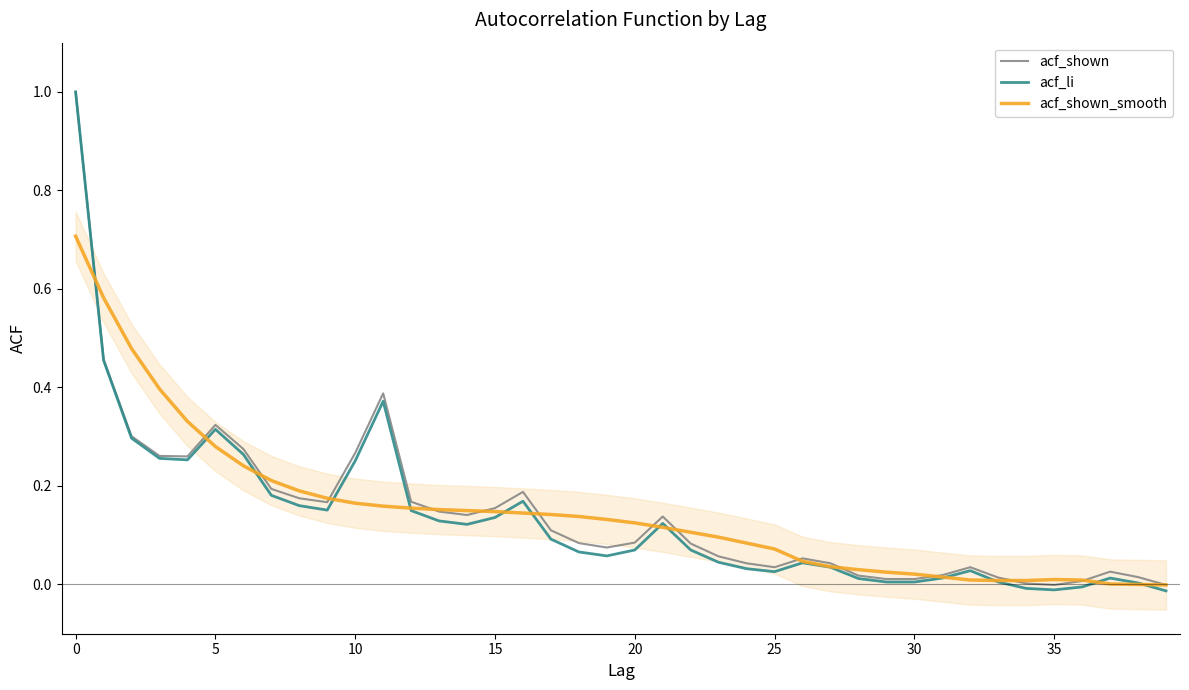

Reading left to right, transcribe all the data shown in this chart.

acf_shown: 1.0	0.5	0.3	0.3	0.3	0.3	0.3	0.2	0.2	0.2	0.3	0.4	0.2	0.1	0.1	0.2	0.2	0.1	0.1	0.1	0.1	0.1	0.1	0.1	0.0	0.0	0.1	0.0	0.0	0.0	0.0	0.0	0.0	0.0	0.0	-0.0	0.0	0.0	0.0	-0.0
acf_li: 1.0	0.5	0.3	0.3	0.3	0.3	0.3	0.2	0.2	0.2	0.3	0.4	0.1	0.1	0.1	0.1	0.2	0.1	0.1	0.1	0.1	0.1	0.1	0.0	0.0	0.0	0.0	0.0	0.0	0.0	0.0	0.0	0.0	0.0	-0.0	-0.0	-0.0	0.0	0.0	-0.0
acf_shown_smooth: 0.7	0.6	0.5	0.4	0.3	0.3	0.2	0.2	0.2	0.2	0.2	0.2	0.2	0.2	0.1	0.1	0.1	0.1	0.1	0.1	0.1	0.1	0.1	0.1	0.1	0.1	0.0	0.0	0.0	0.0	0.0	0.0	0.0	0.0	0.0	0.0	0.0	0.0	-0.0	-0.0